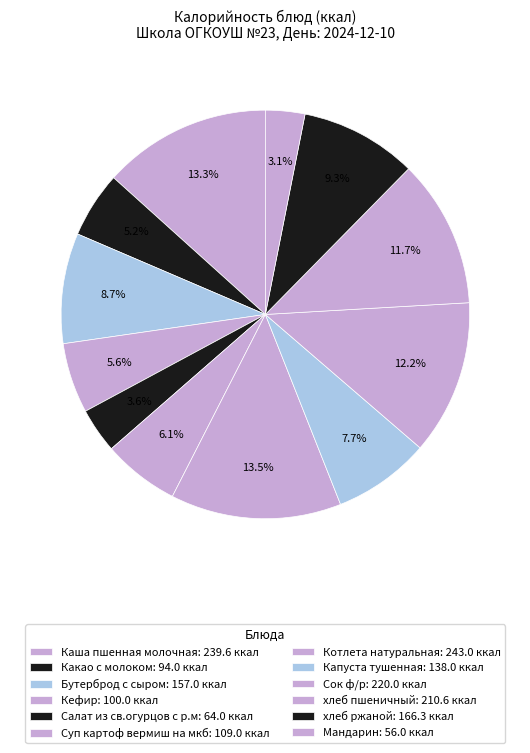

Count the number of slices in the pie.

12